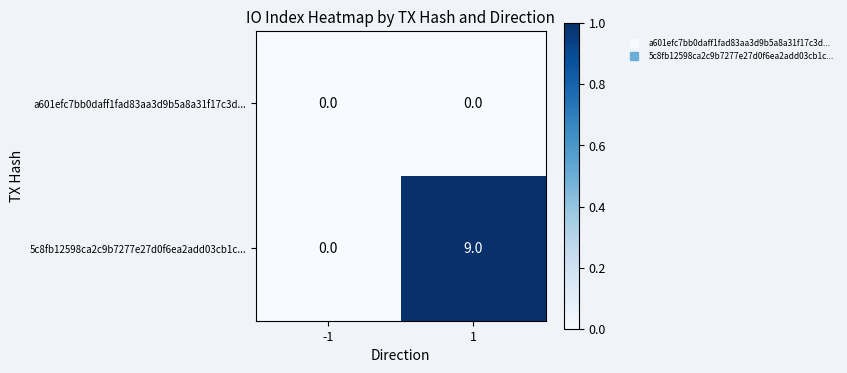

What is the highest value of the 5c8fb12598ca2c9b7277e27d0f6ea2add03cb1c... series?

9